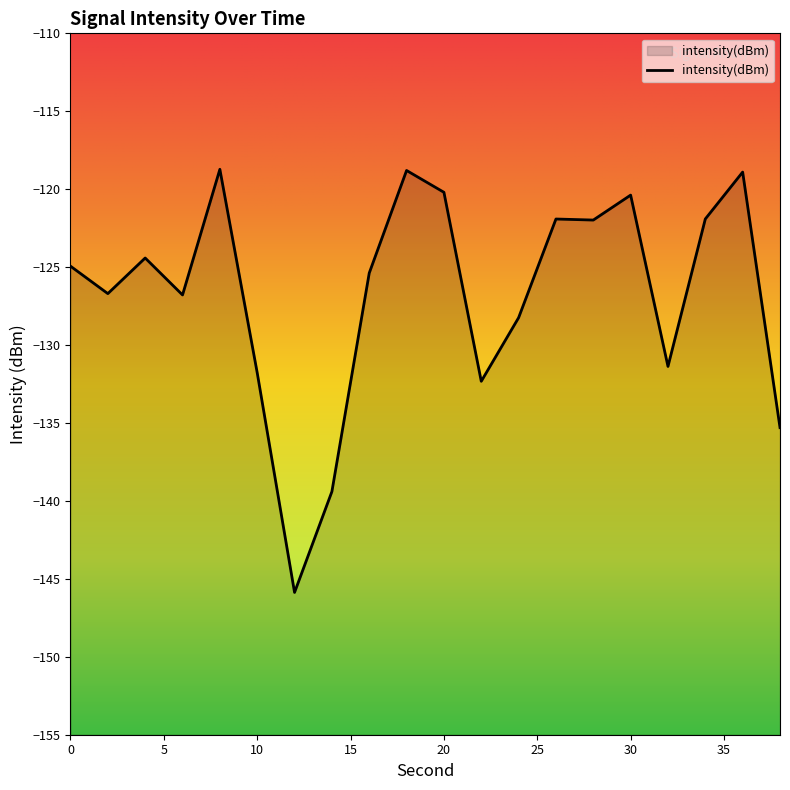

At which category does the chart reach its minimum across all series?

12